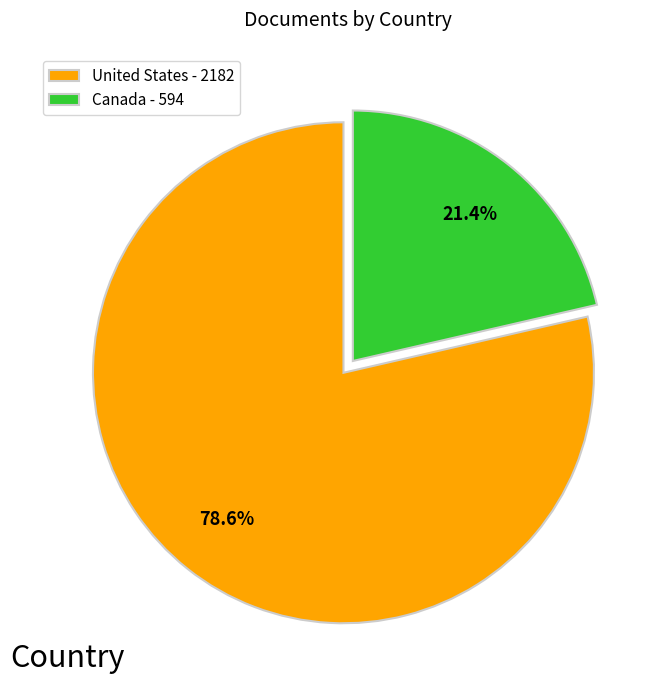

The United States slice represents 79% of the pie. True or false?

True